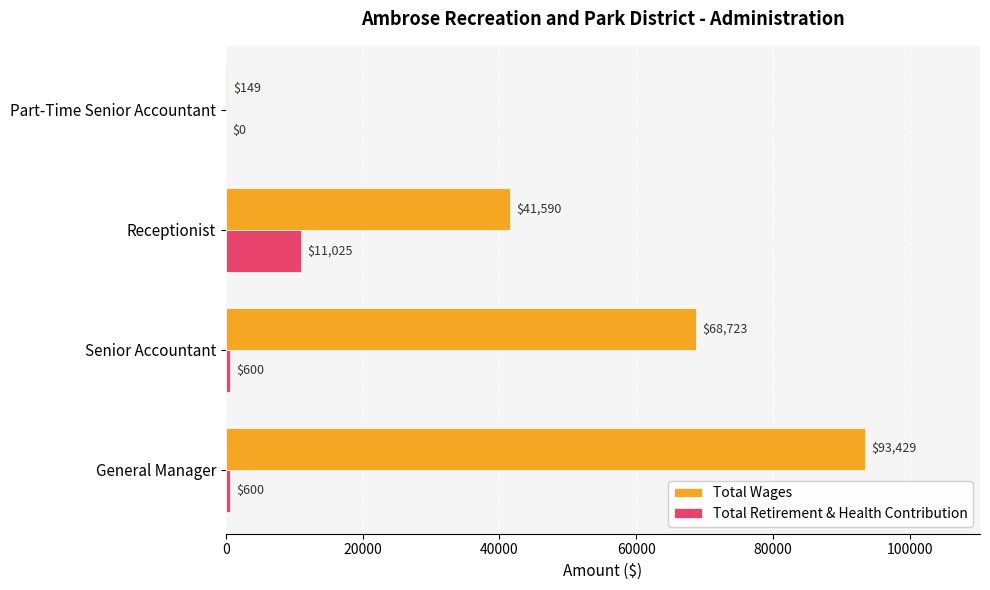

What is the total value across all series at Part-Time Senior Accountant?

149